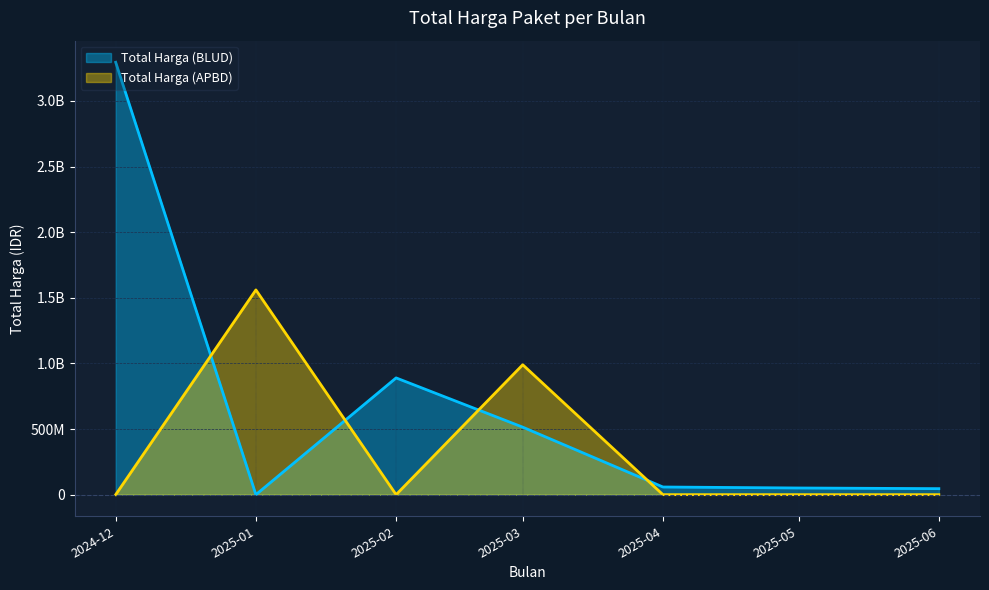

Which series has the largest total across all categories?

Total Harga (BLUD)